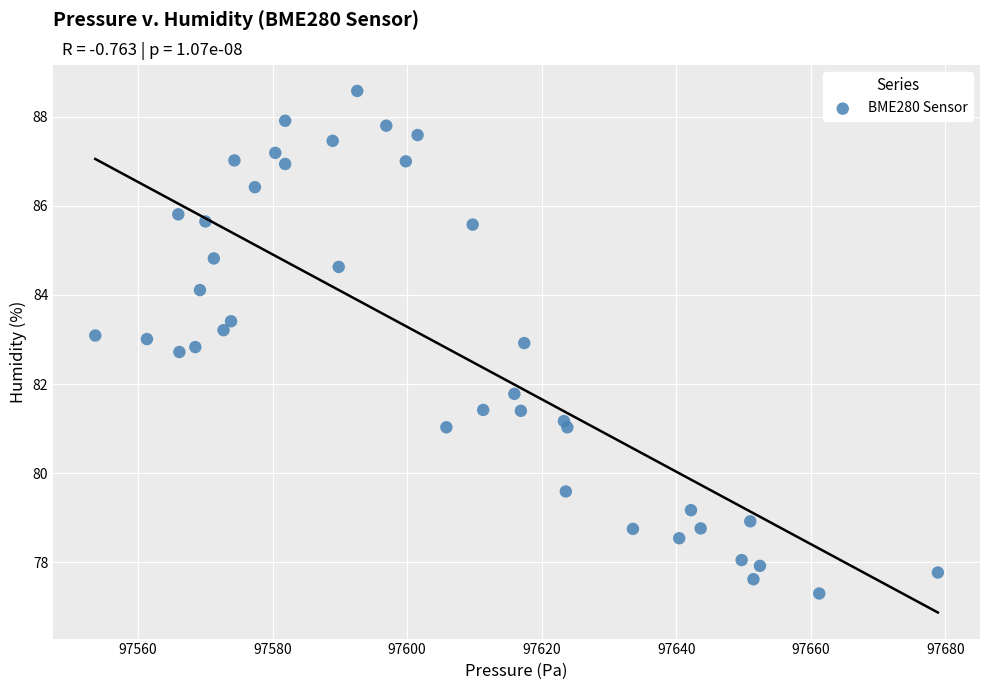

What Y value in the scatter plot is closest to 82?

81.8